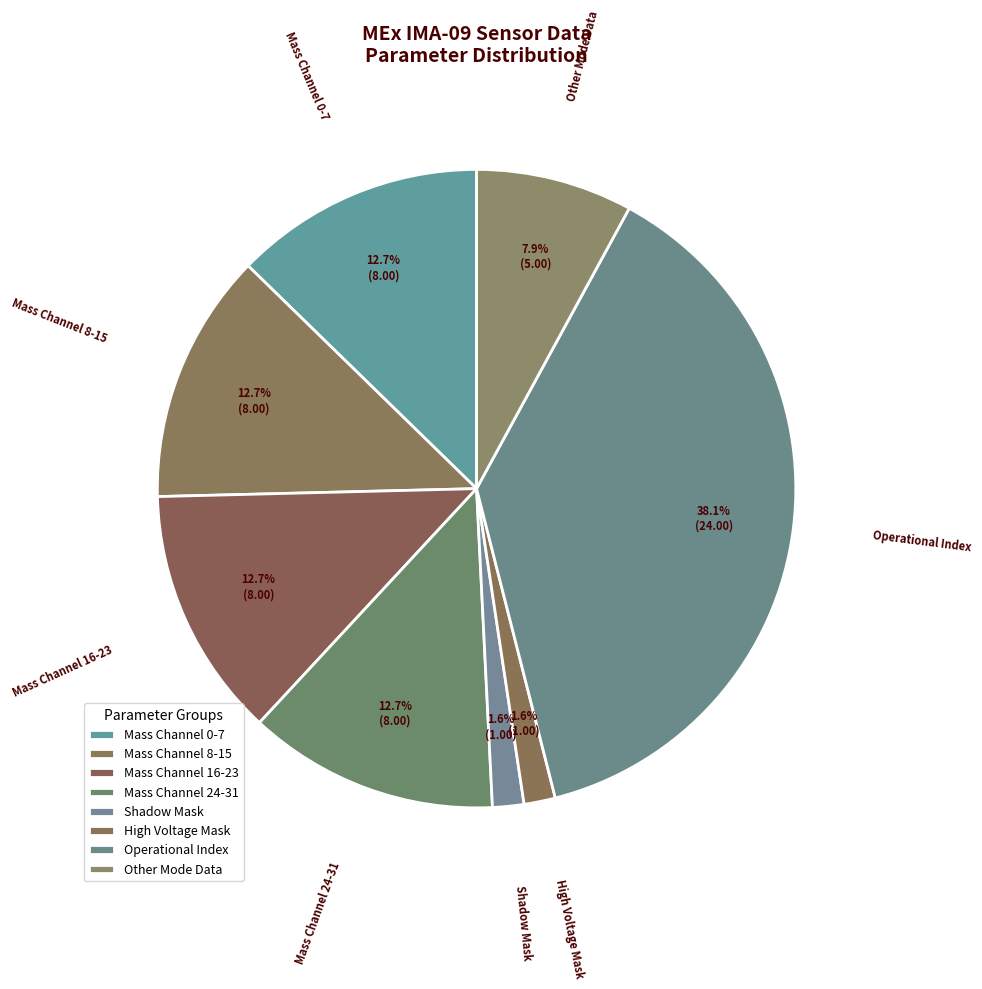

How many segments does this pie chart have?

8